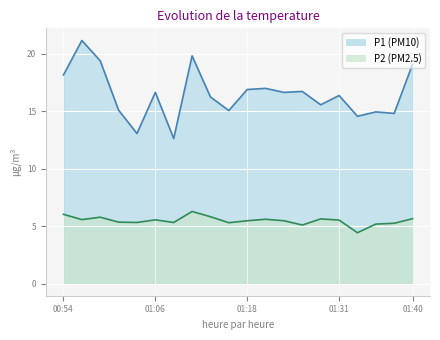

What is the difference between the maximum and second lowest values in the P1 series?

8.1